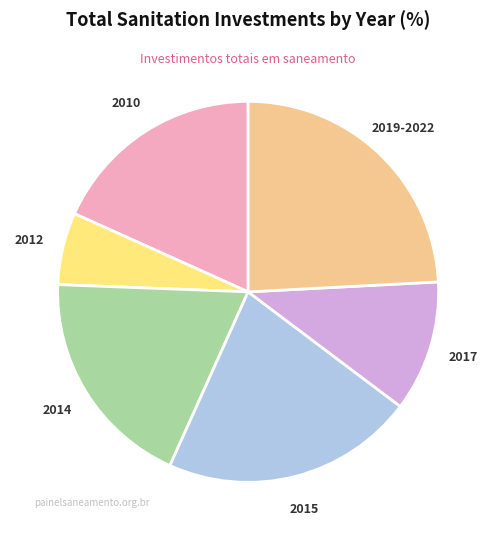

Rank the categories by value from highest to lowest.

2019-2022, 2015, 2014, 2010, 2017, 2012